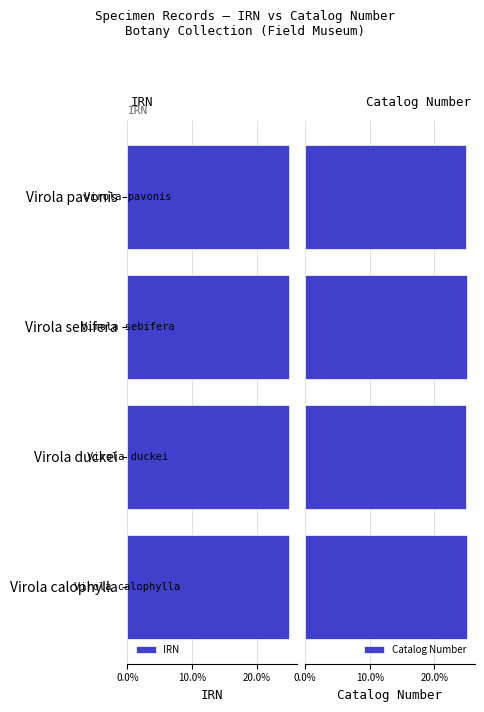

Reading left to right, what are all the values shown in this chart?

IRN: 25.0	25.0	25.0	25.0
Catalog Number: 25.0	25.0	25.0	25.0